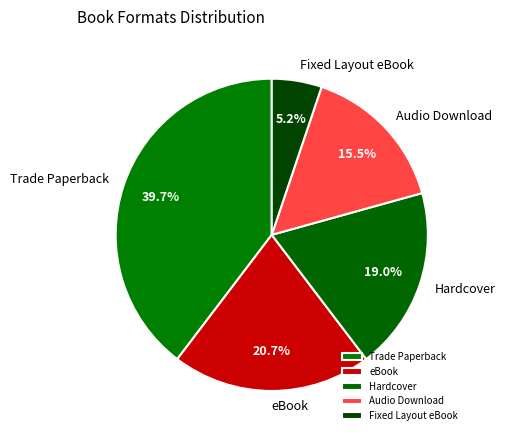

Between eBook and Audio Download, which is larger?

eBook